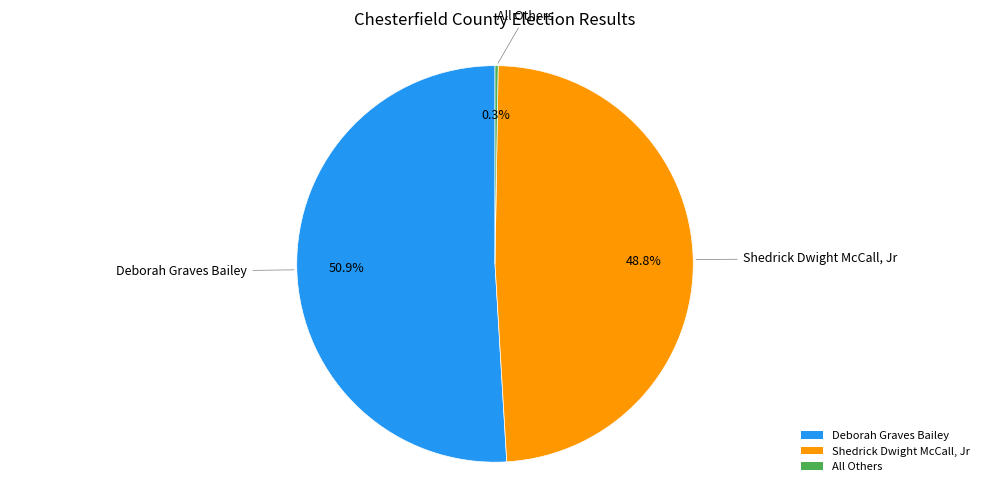

Which slice represents more than half of the pie?

Deborah Graves Bailey